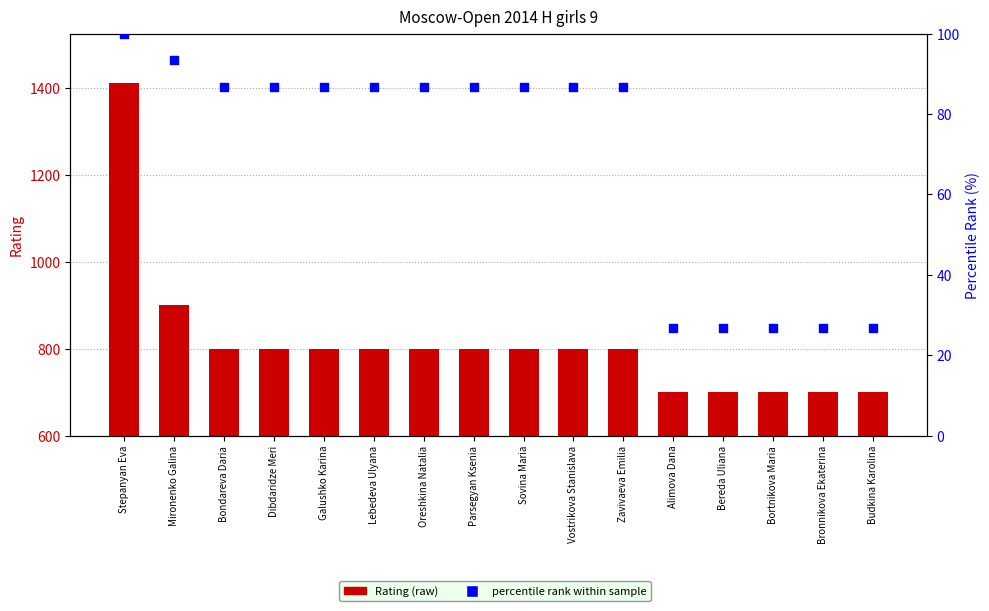

Is the value of percentile rank within sample at Zavivaeva Emilia greater than the value of Rating (raw) at Mironenko Galina?

No